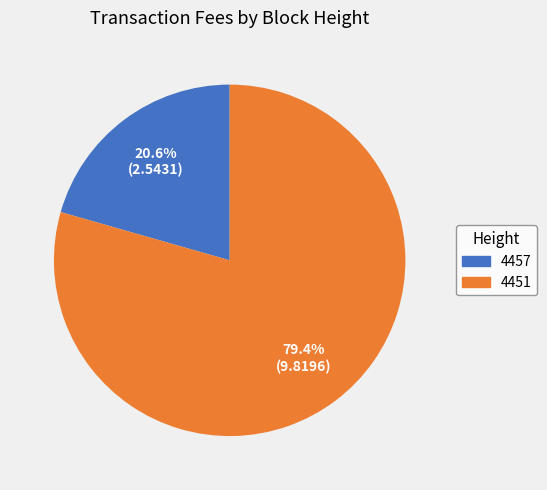

What portion of the pie excludes 4451?

20.6%